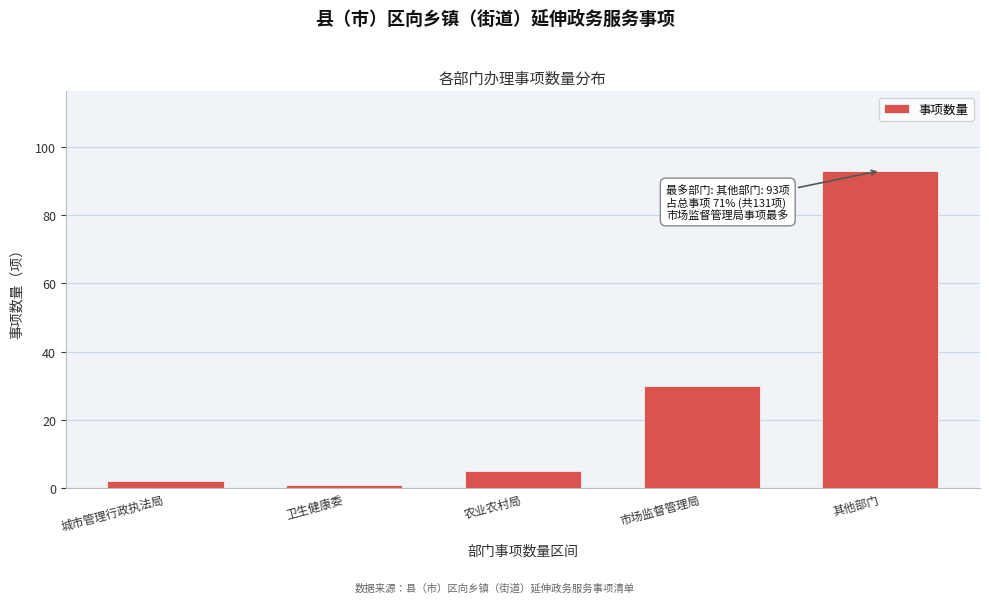

Reading left to right, extract all data points from this chart.

城市管理行政执法局=2	卫生健康委=1	农业农村局=5	市场监督管理局=30	其他部门=93